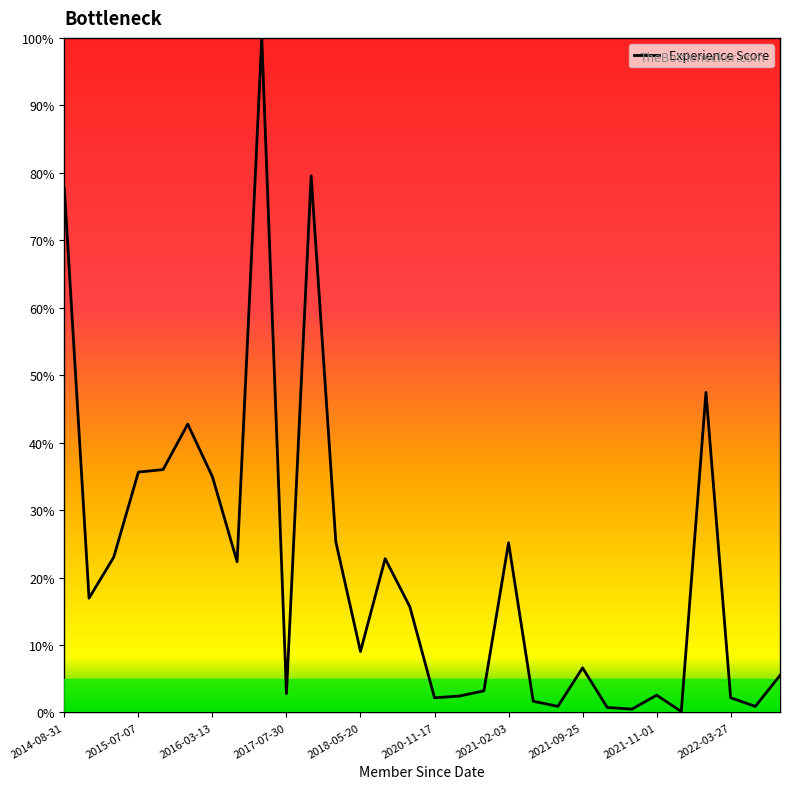

What is the difference between the maximum and minimum values?

99.9